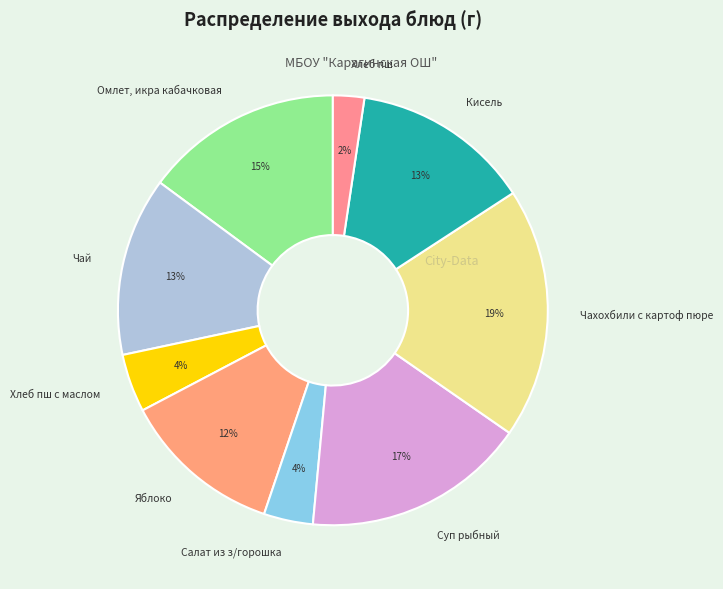

Does Суп рыбный represent more than half of the total?

No